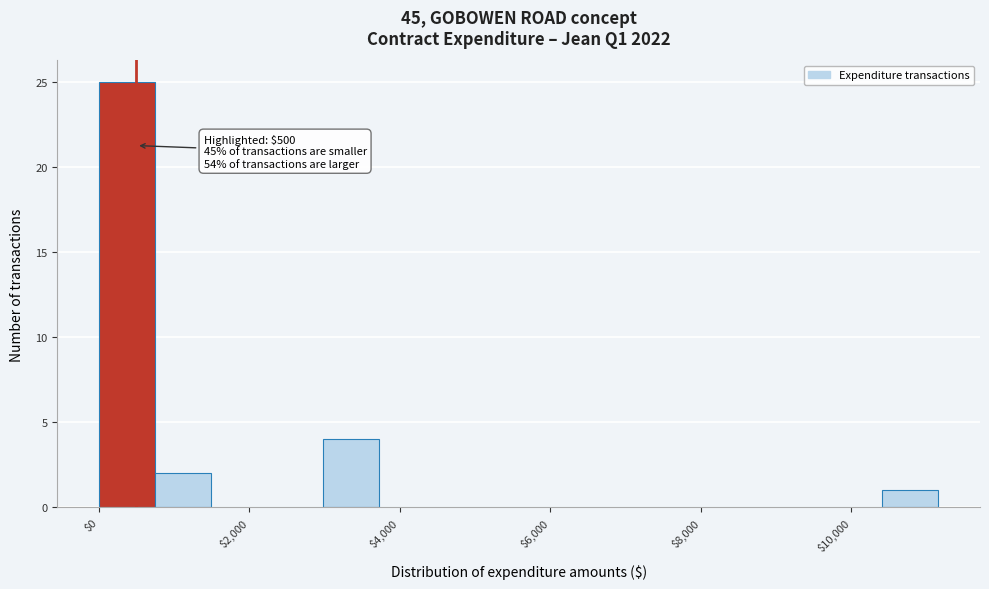

Read against the x-axis, roughly where is the centre of the tallest bar?

400